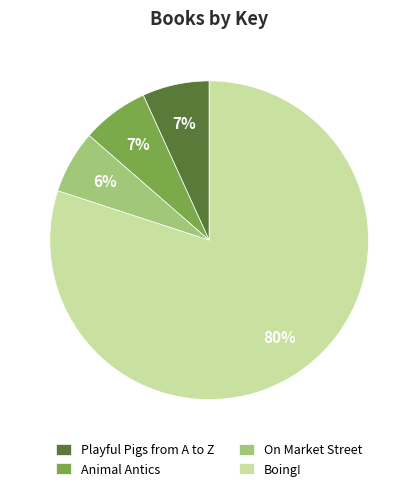

To the nearest percent, what is the average slice percentage?

25%